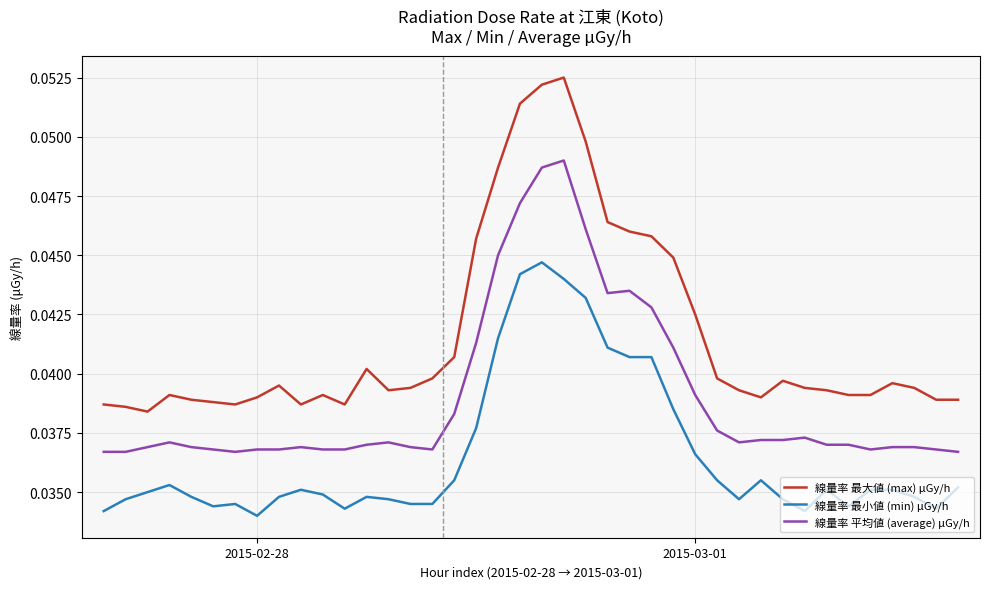

List the series in order of their peak value, lowest first.

線量率 最小値 (min) μGy/h, 線量率 平均値 (average) μGy/h, 線量率 最大値 (max) μGy/h